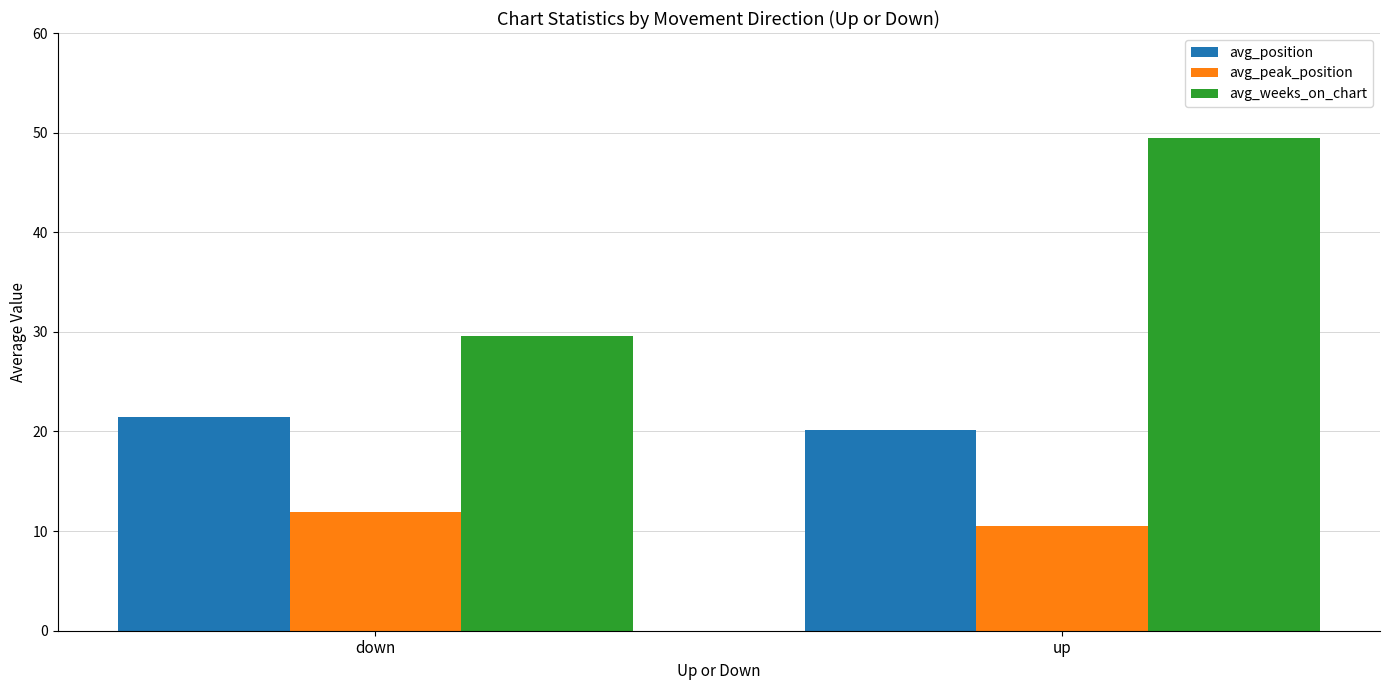

At which category is the sum across all series the highest?

up